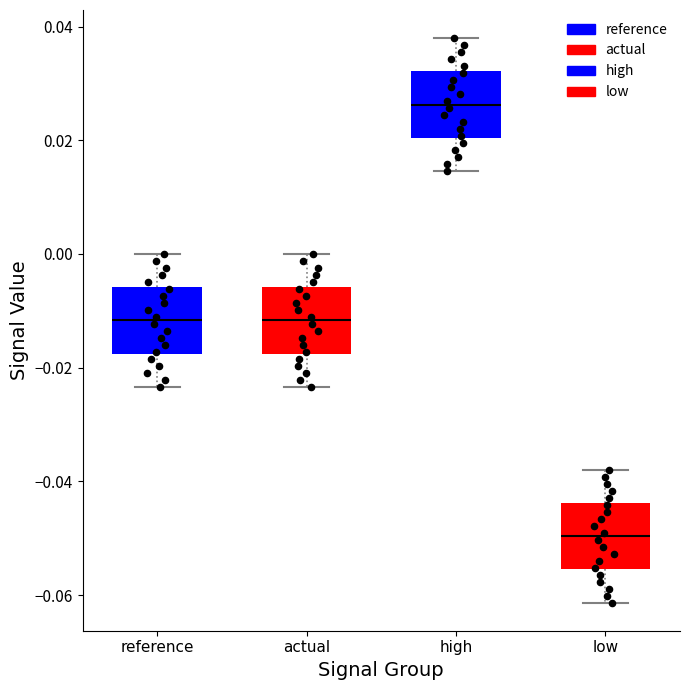

Which box's median line is the highest?

high